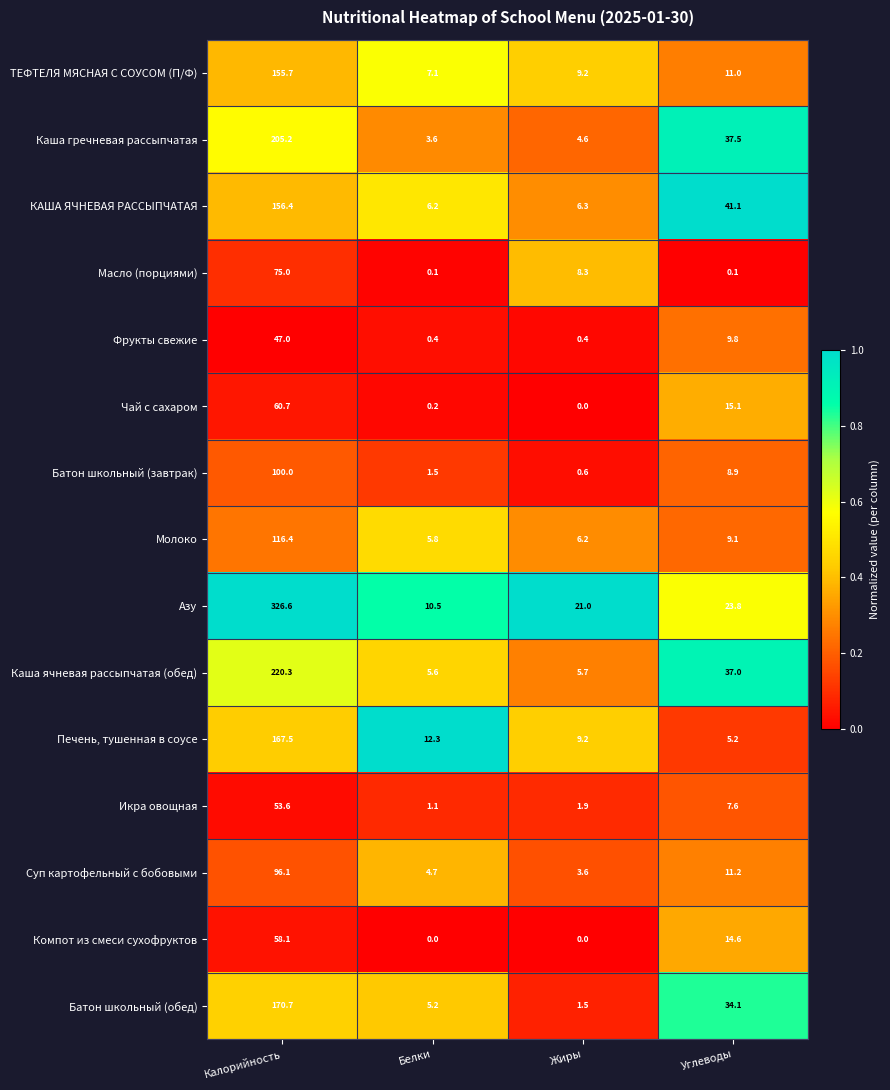

Which series has the largest total across all categories?

Азу